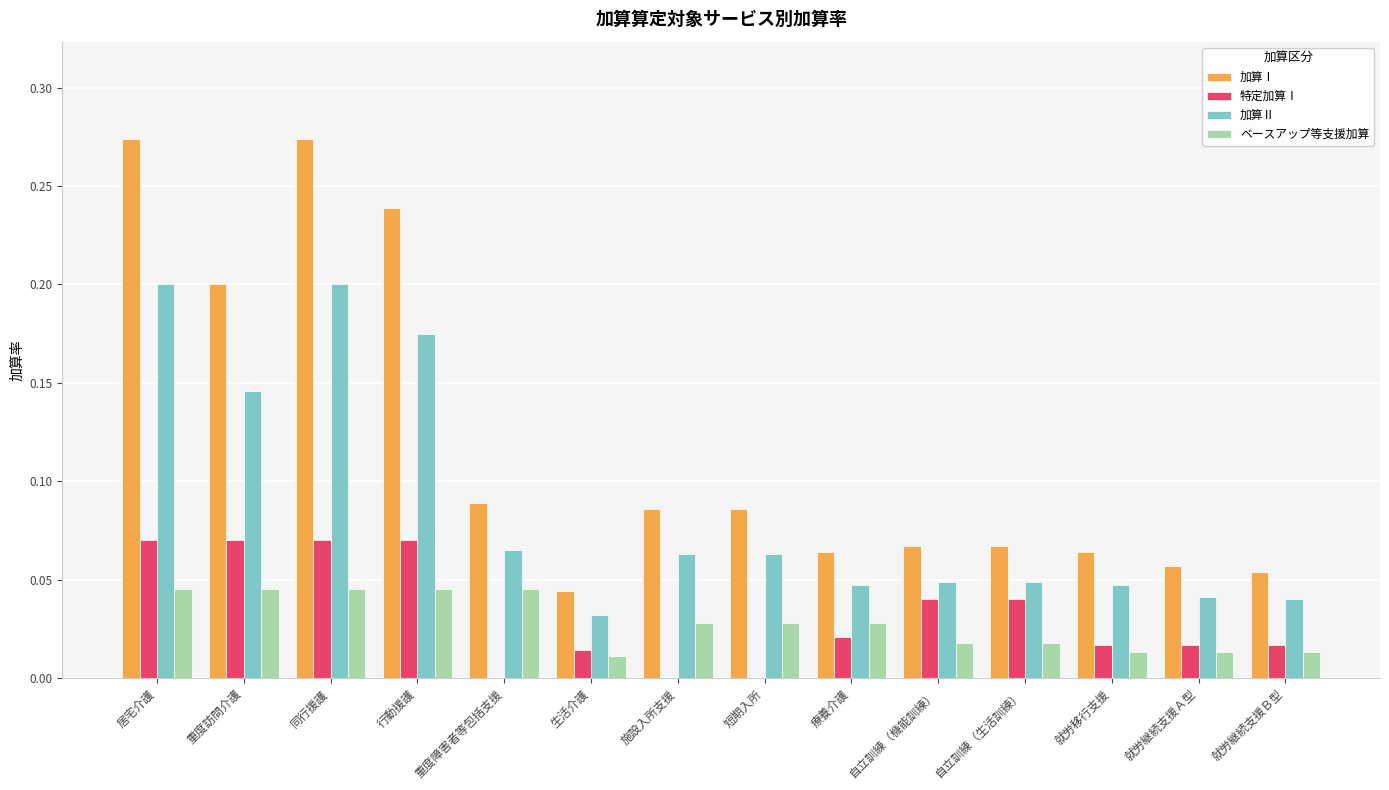

Between 同行援護 and 生活介護, which series saw the biggest shift?

加算Ⅰ